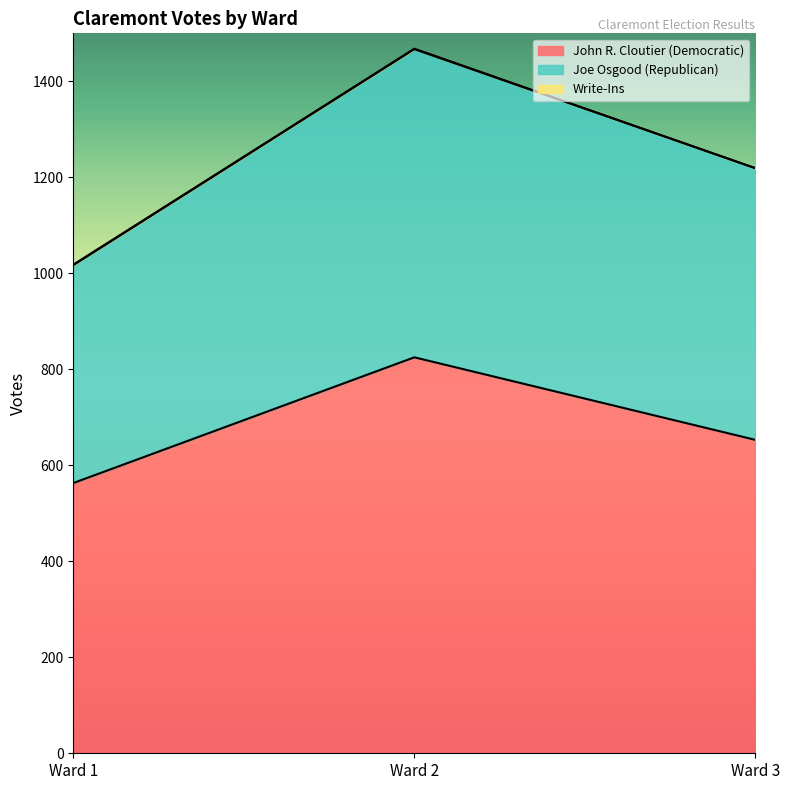

True or false: John R. Cloutier (Democratic) has a value of 563 at Ward 1.

True